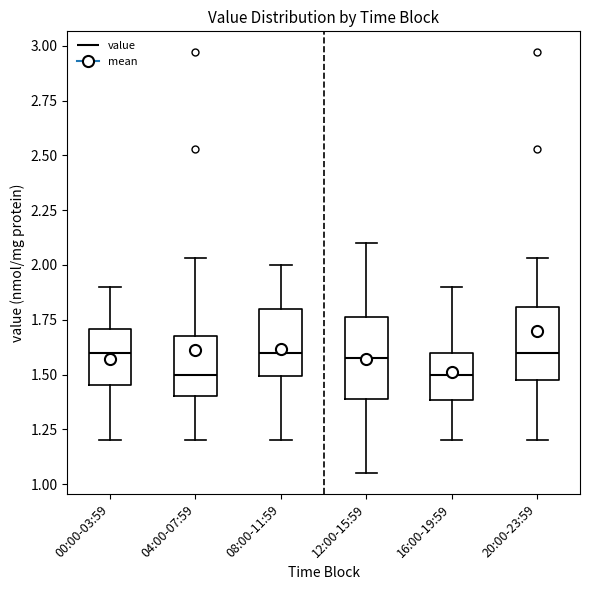

Reading left to right, read every box against the y-axis: the position of its median line, the range the box covers, and the ends of its whiskers. The values are not printed on the chart, so give them approximately, as read against the axis.

00:00-03:59: median 1.60, box 1.45 to 1.70, whiskers 1.20 to 1.90
04:00-07:59: median 1.50, box 1.40 to 1.70, whiskers 1.20 to 2.05
08:00-11:59: median 1.60, box 1.50 to 1.80, whiskers 1.20 to 2.00
12:00-15:59: median 1.60, box 1.40 to 1.75, whiskers 1.05 to 2.10
16:00-19:59: median 1.50, box 1.40 to 1.60, whiskers 1.20 to 1.90
20:00-23:59: median 1.60, box 1.50 to 1.80, whiskers 1.20 to 2.05